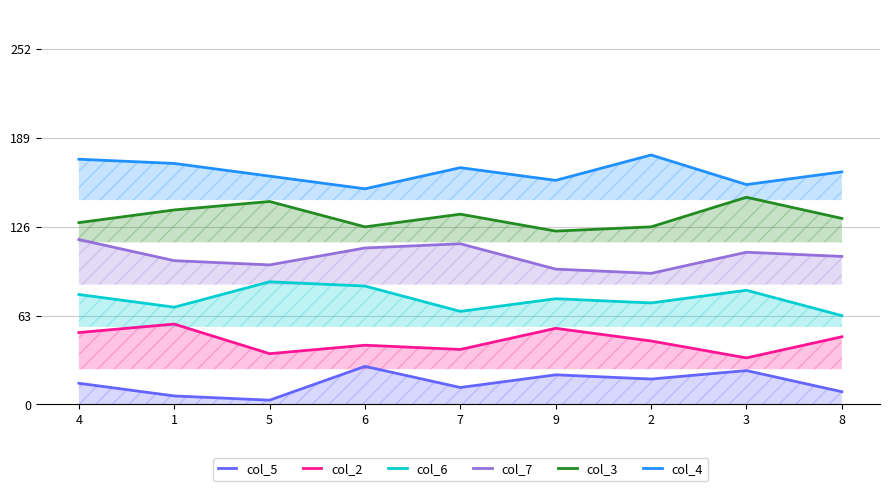

Is the value of col_5 at 6 greater than the value of col_2 at 6?

No